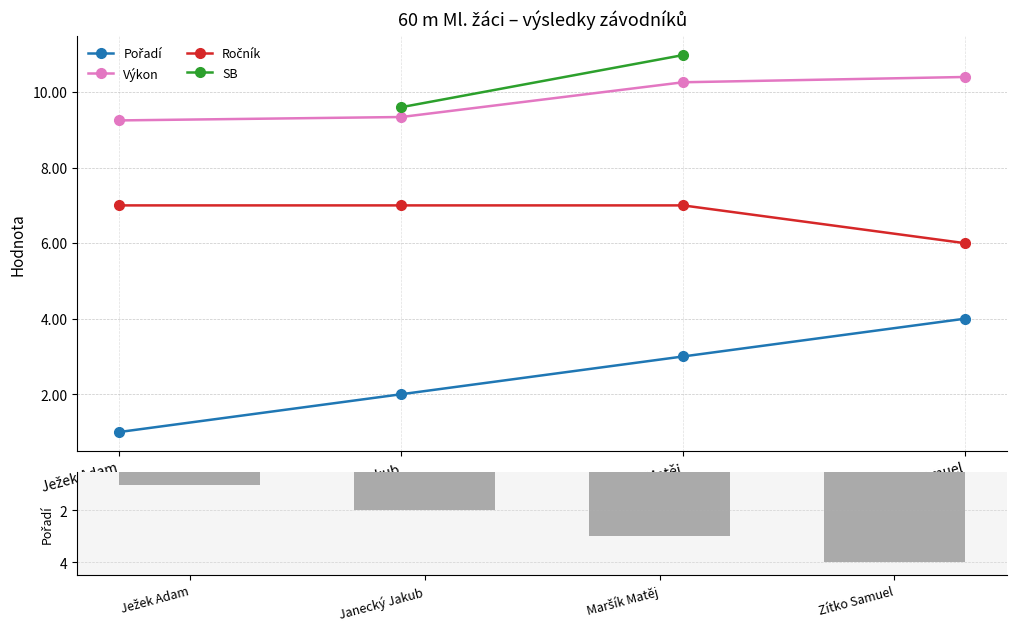

What are all the series names shown in the legend?

Pořadí, Výkon, Ročník, SB